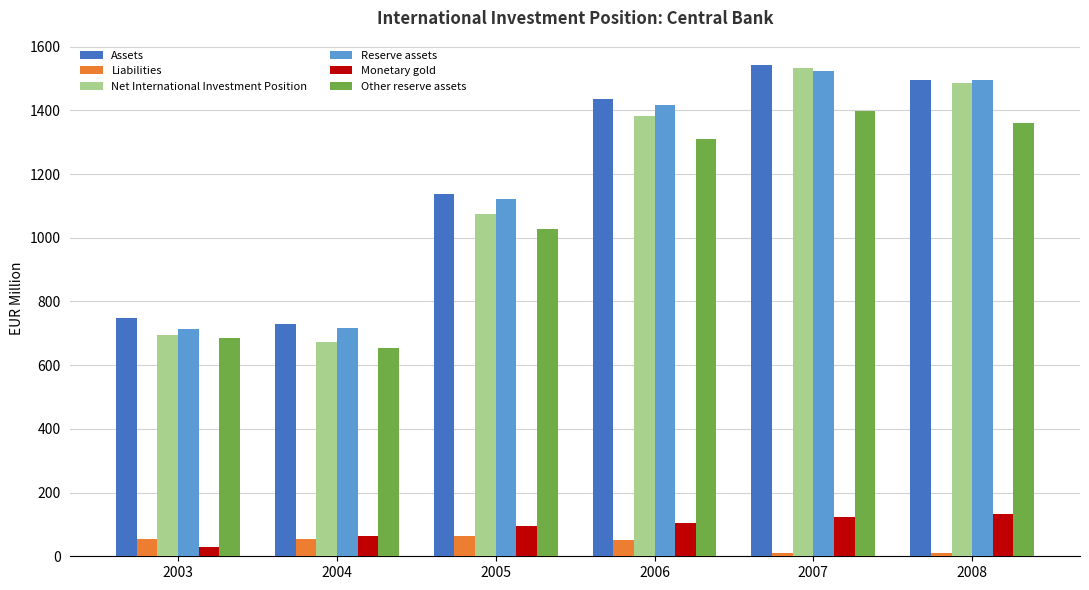

How many categories are shown in the chart?

6